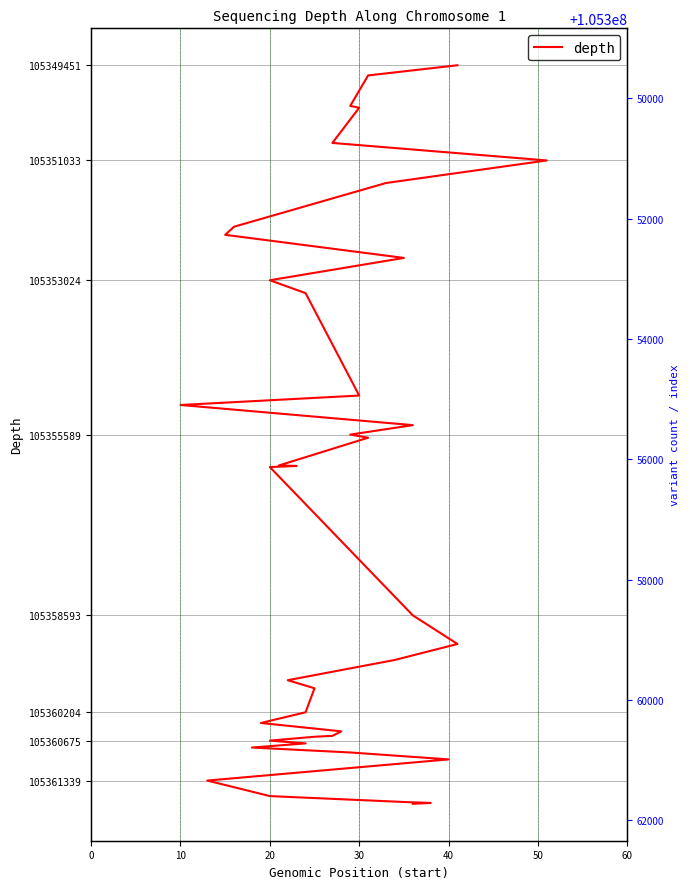

How many data points does each series have?

40